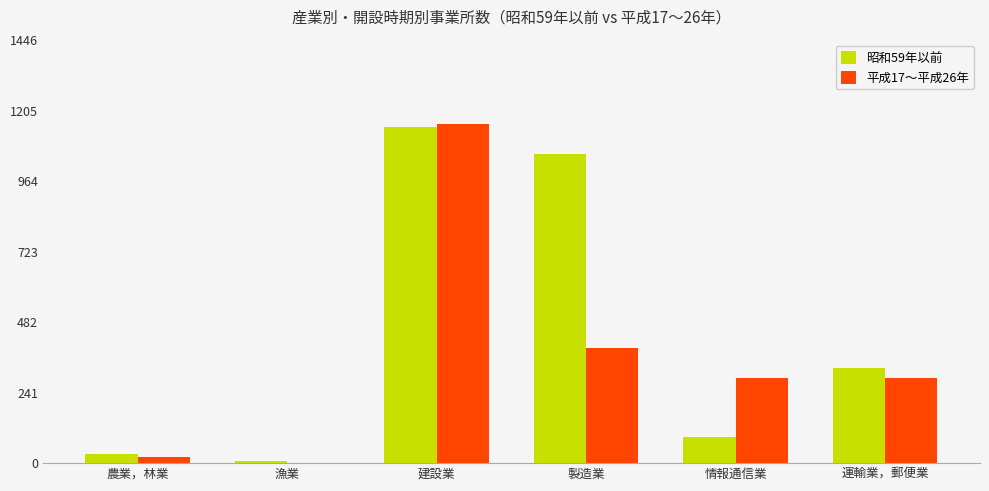

What is the sum of all 昭和59年以前 values?

2657